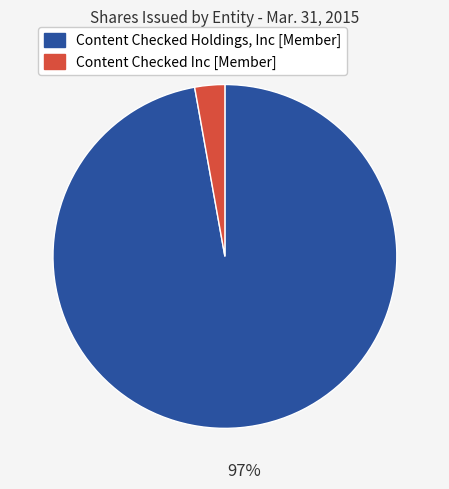

What is the smallest slice in the pie chart?

Content Checked Inc [Member]